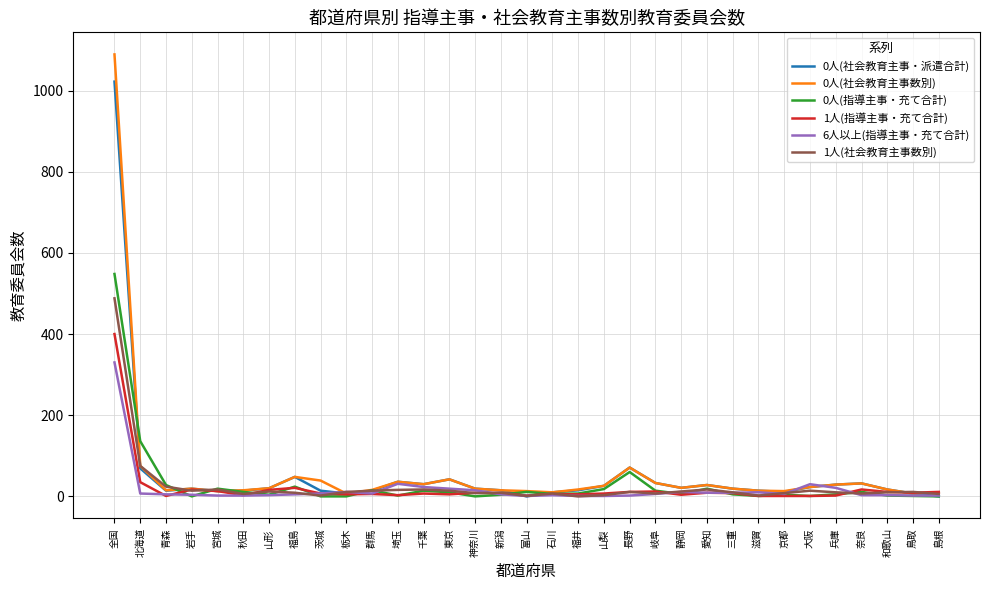

At which category is the sum across all series the highest?

全国